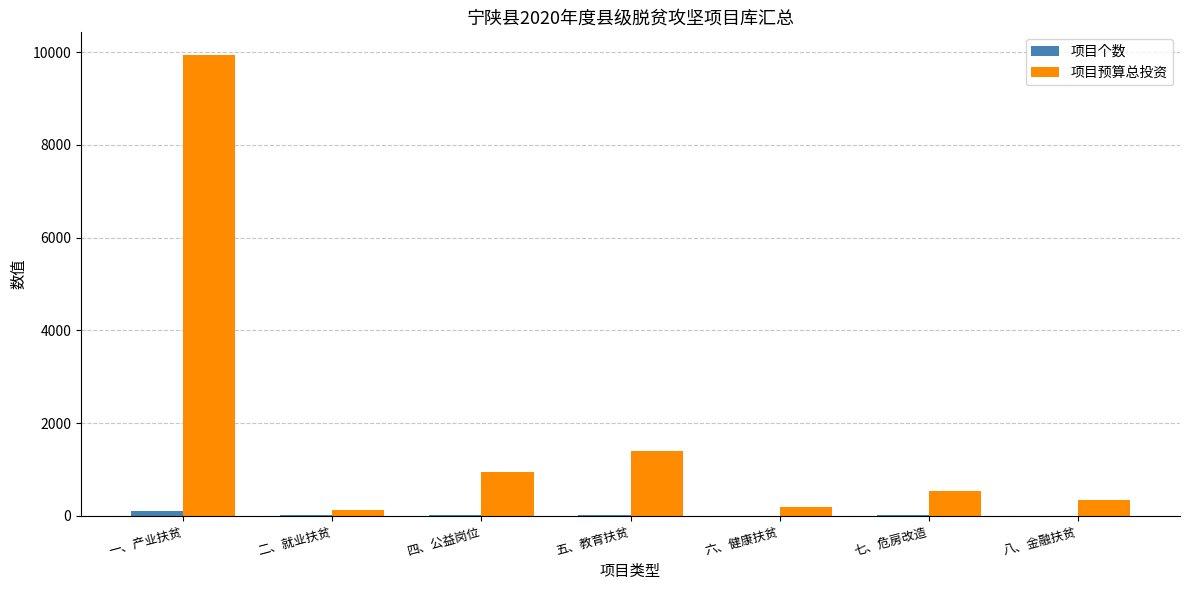

The value of 项目预算总投资 at 四、公益岗位 is 948.8. True or false?

True